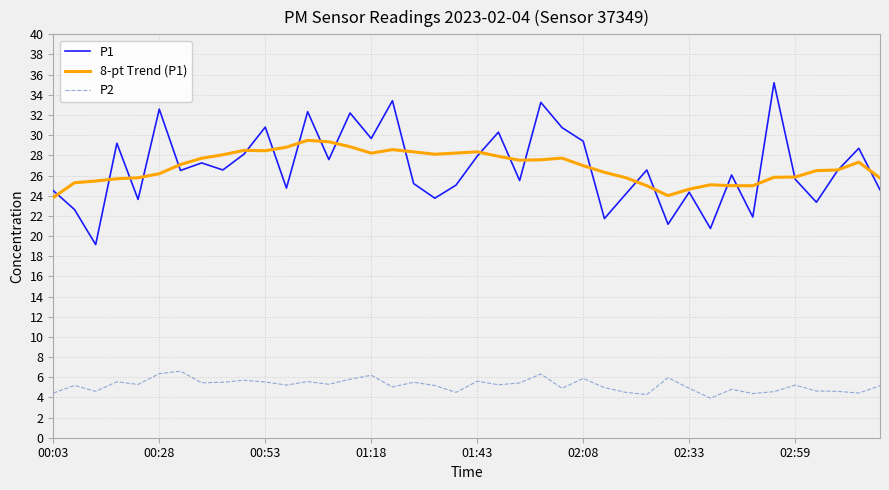

List the series in order of their peak value, highest first.

P1, 8-pt Trend (P1), P2